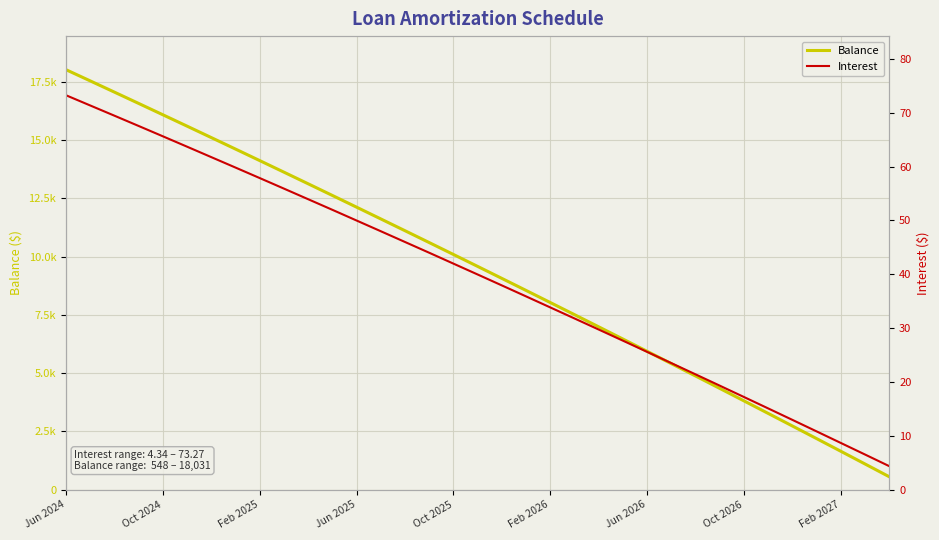

True or false: Balance and Interest cross at least once.

False